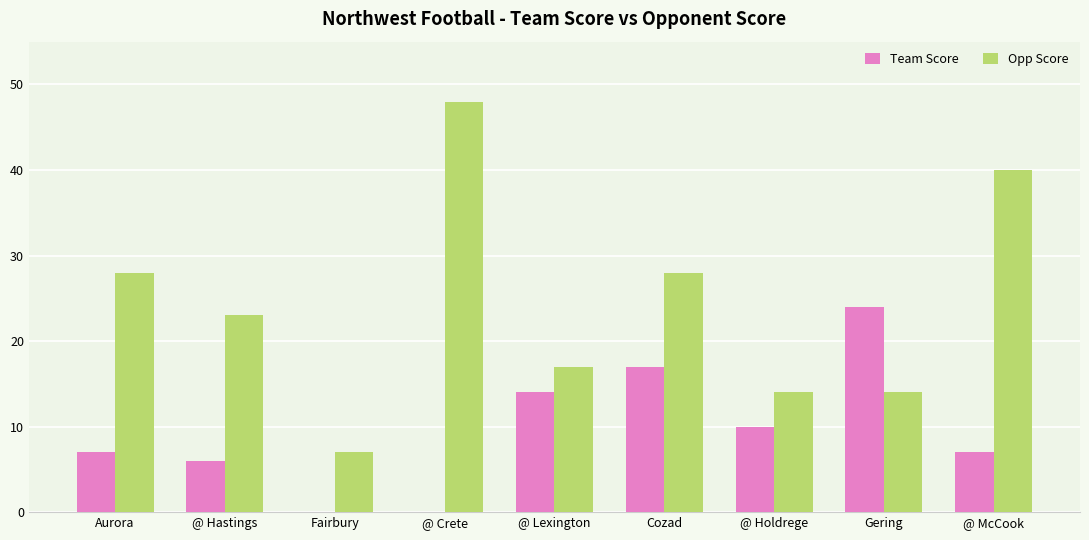

What is the sum of all Team Score values?

85